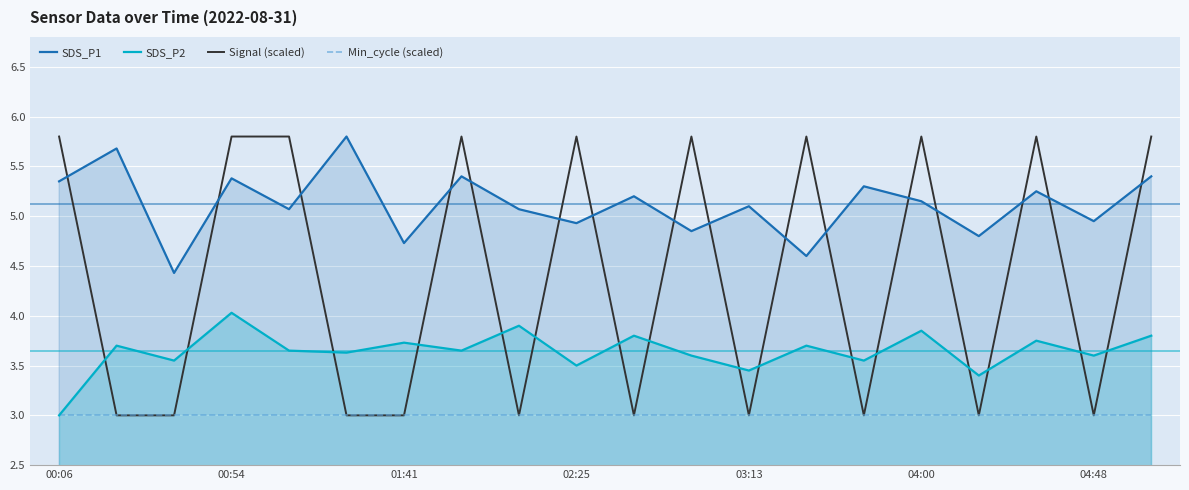

What is the difference between the highest and lowest values at 10?

2.2